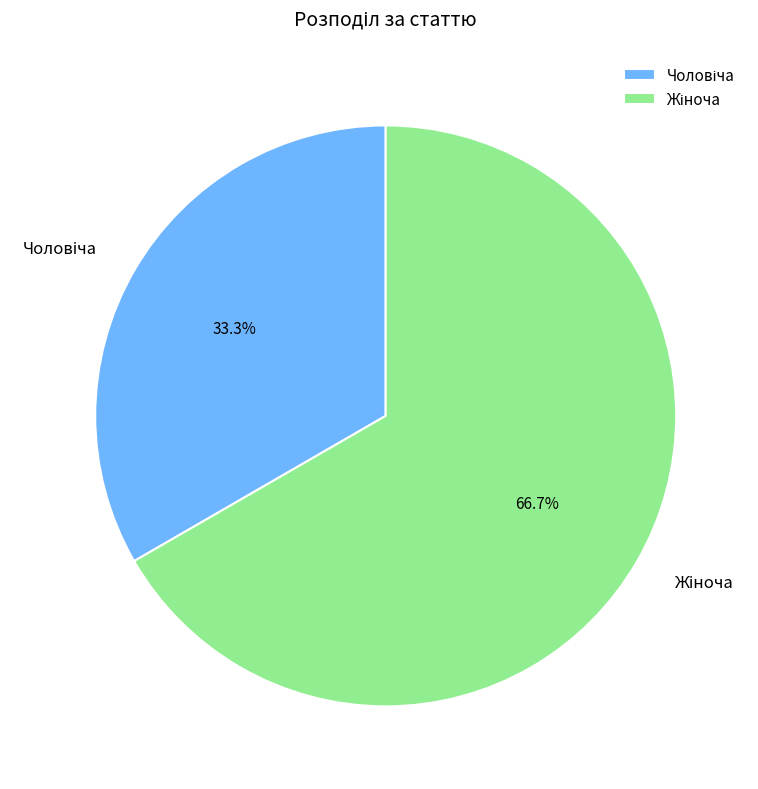

Is there a majority slice in this chart?

Yes